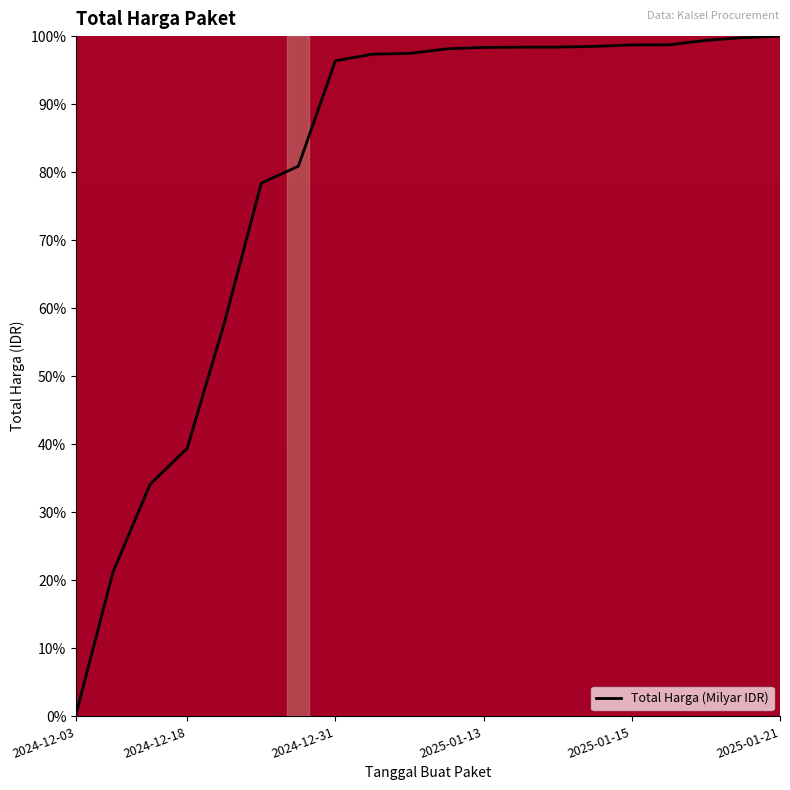

How many categories are shown in the chart?

20